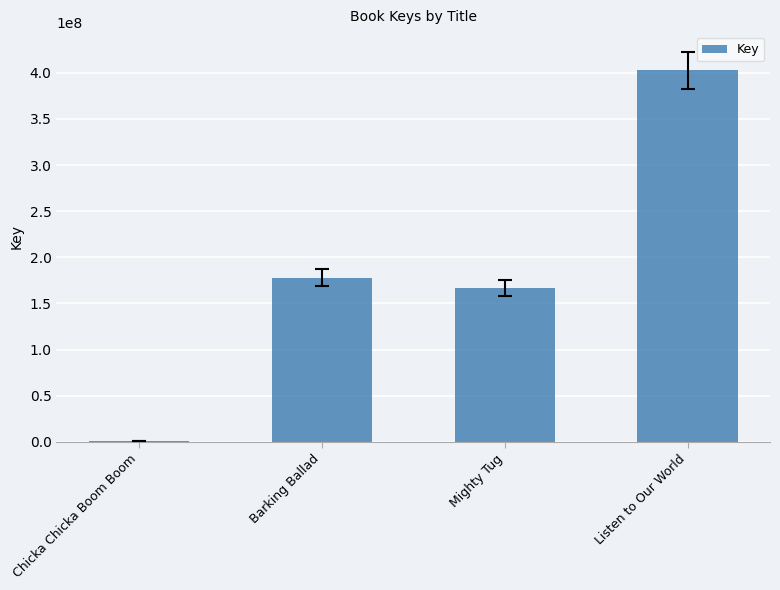

What is the maximum value shown in the chart?

402816538